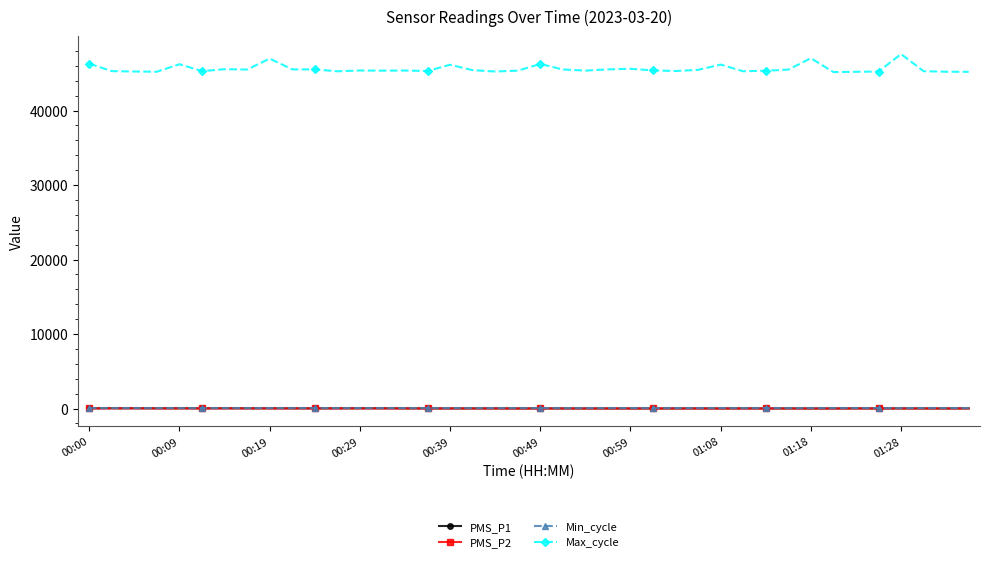

At how many categories does at least one series exceed 22700?

40